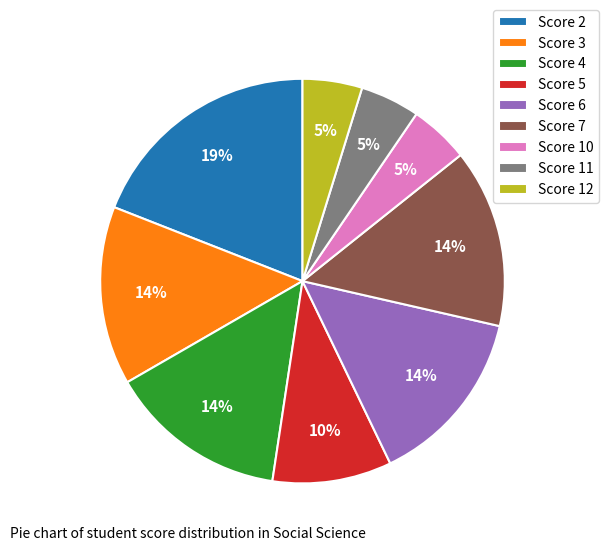

Which slice is the largest?

Score 2